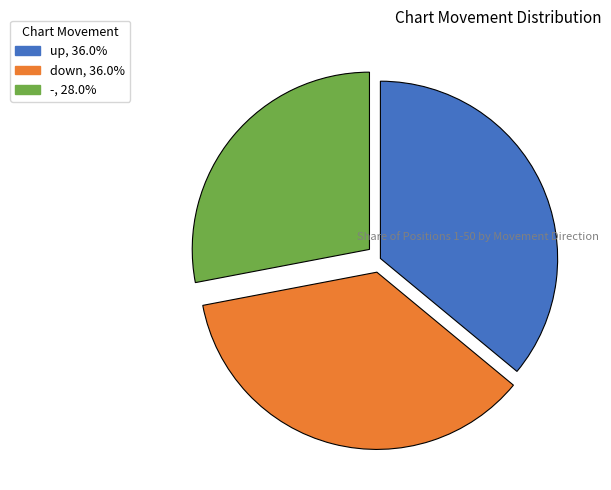

Do up, 36.0% and down, 36.0% together represent more than half of the pie?

Yes